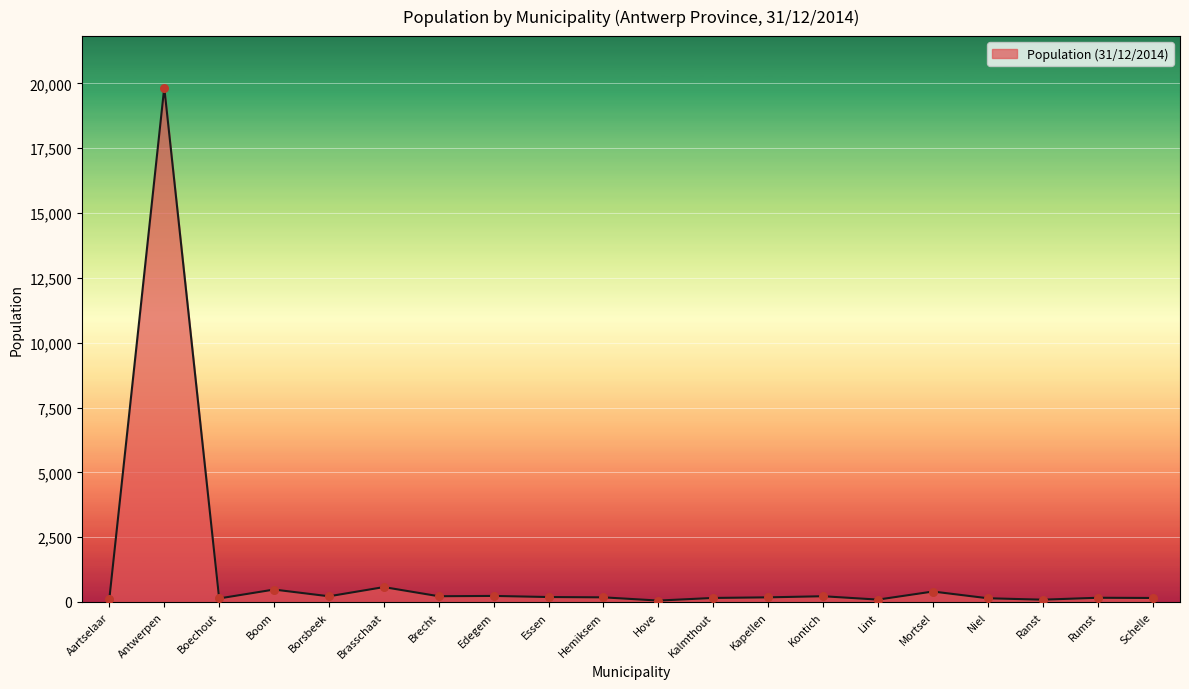

What is the change in value from Hemiksem to Lint?

-87